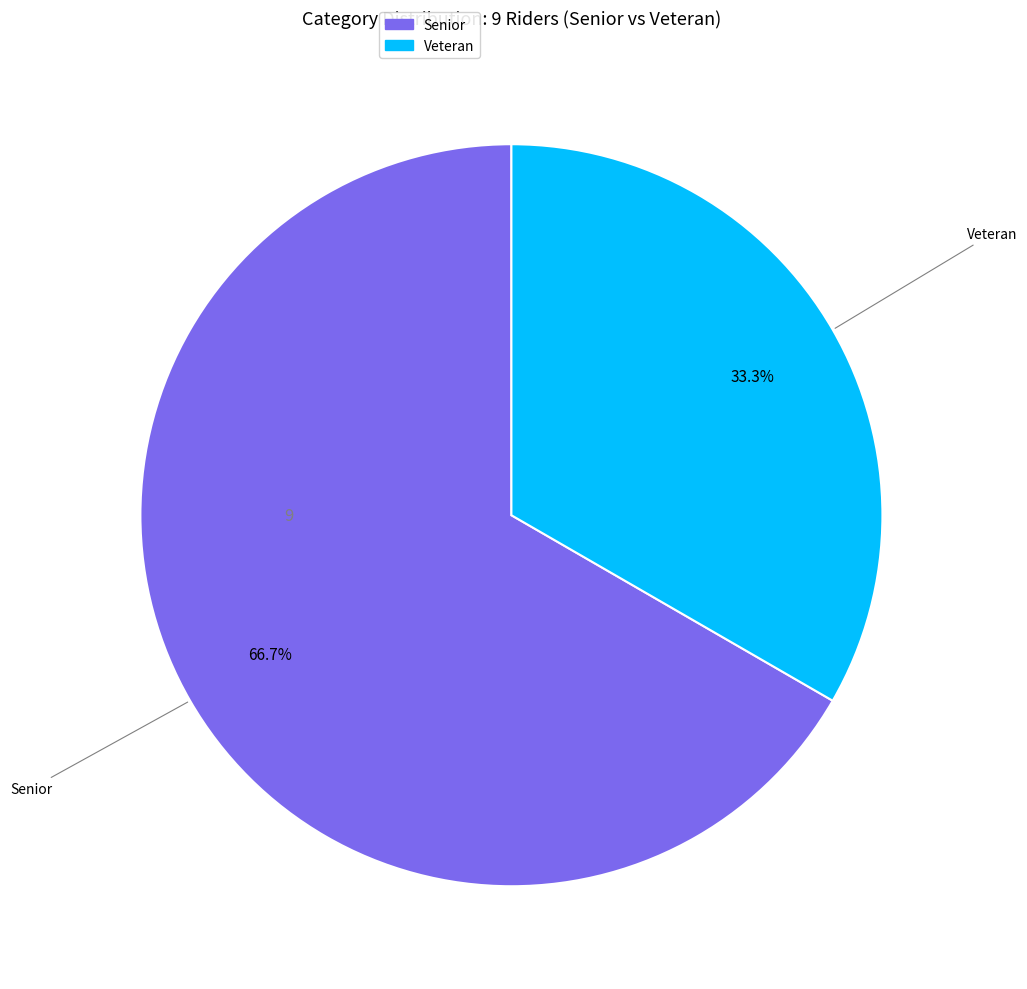

To the nearest percent, what percentage of the pie is Senior?

67%